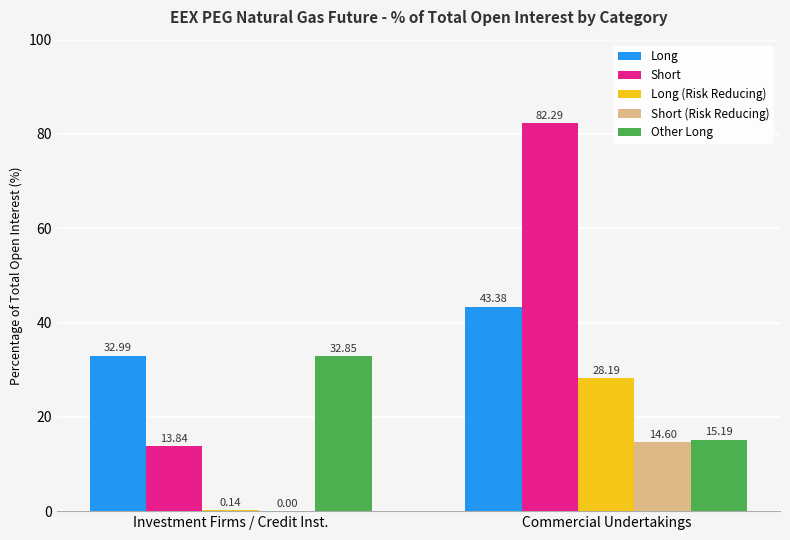

Where is Long nearest to the value 38?

Investment Firms / Credit Inst.